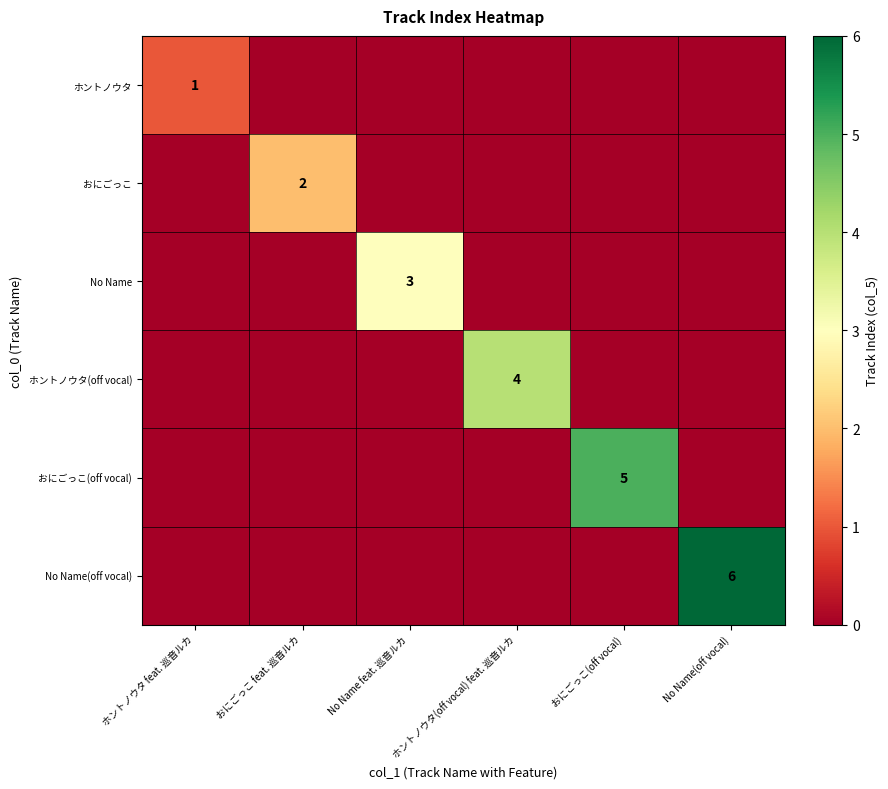

Is it true that No Name equals 5 at No Name feat. 巡音ルカ?

False